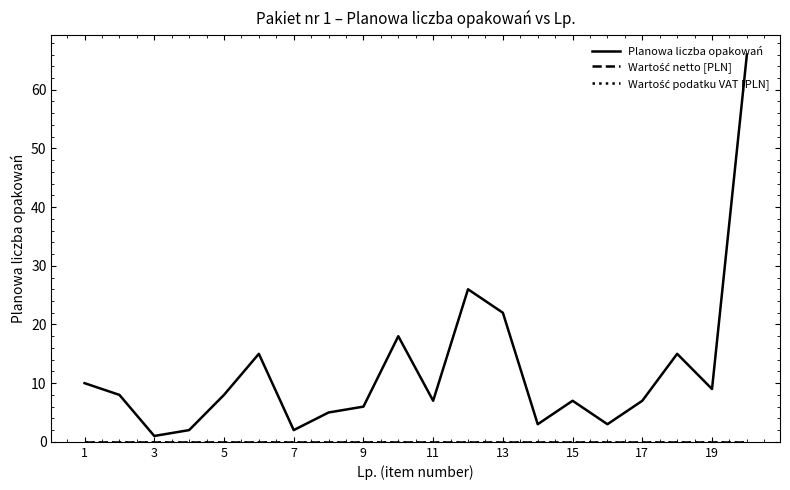

Does the chart have visible grid lines?

No